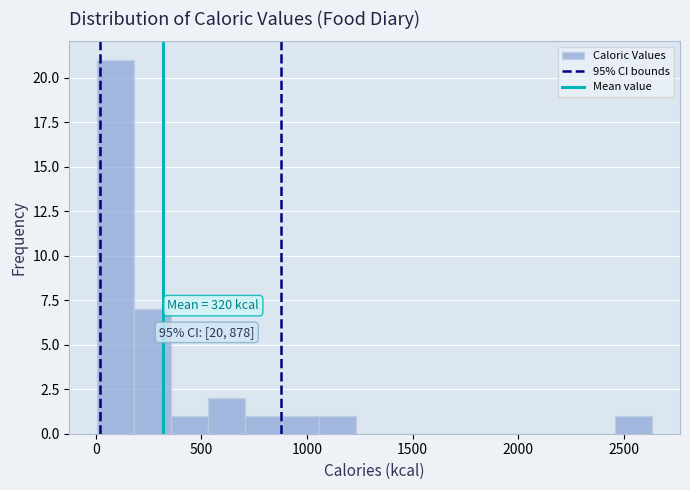

Around what value on the x-axis is the tallest bar? Give the approximate position of its centre, as read against the axis.

100